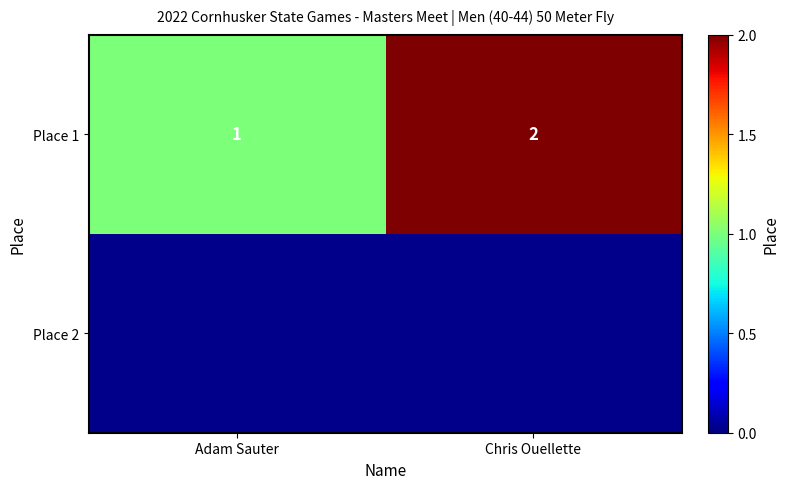

The Place 1 series shows 1 at Adam Sauter. True or false?

True